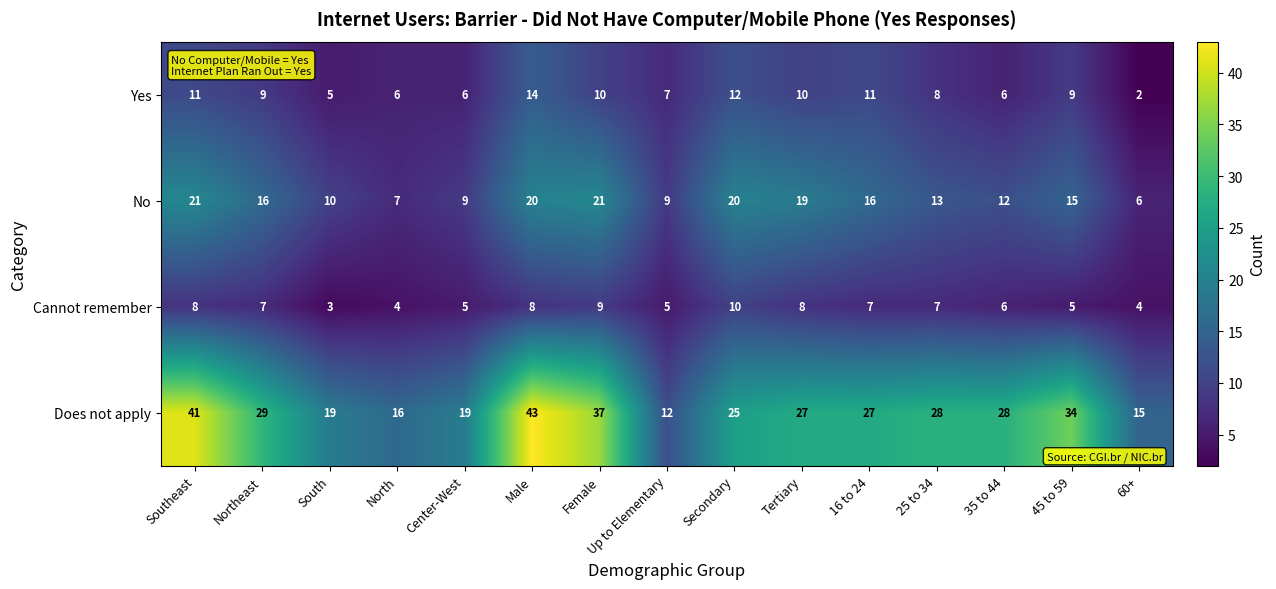

At which category is the sum across all series the highest?

Male